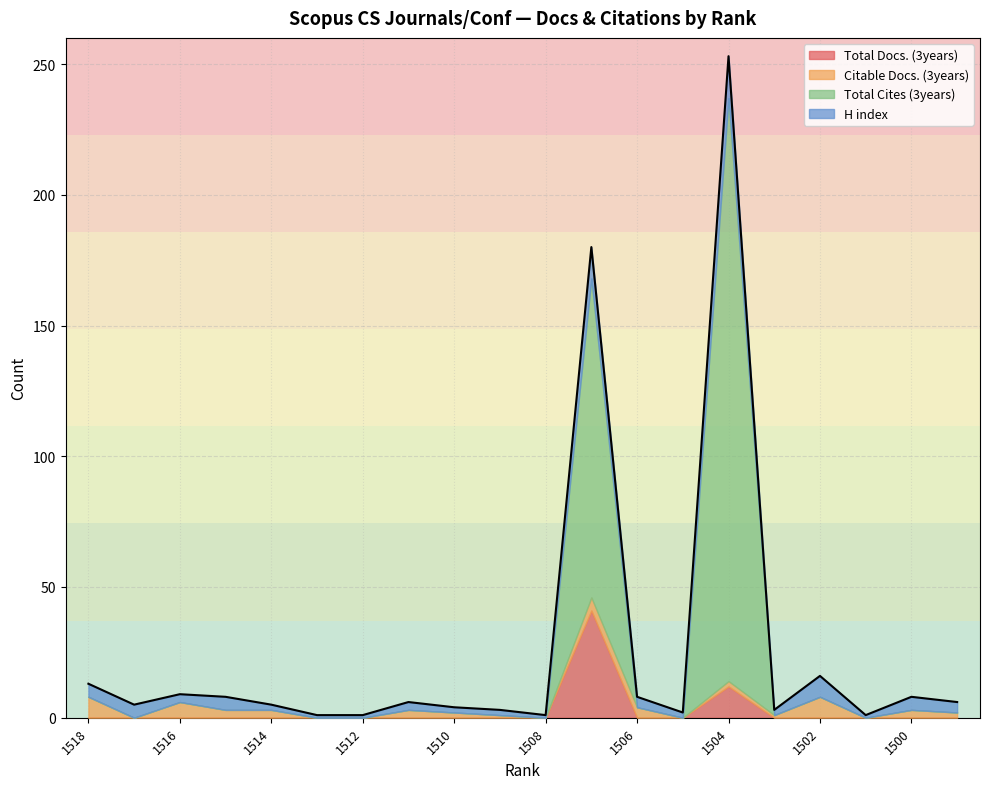

How many data points in H index are less than 3?

9